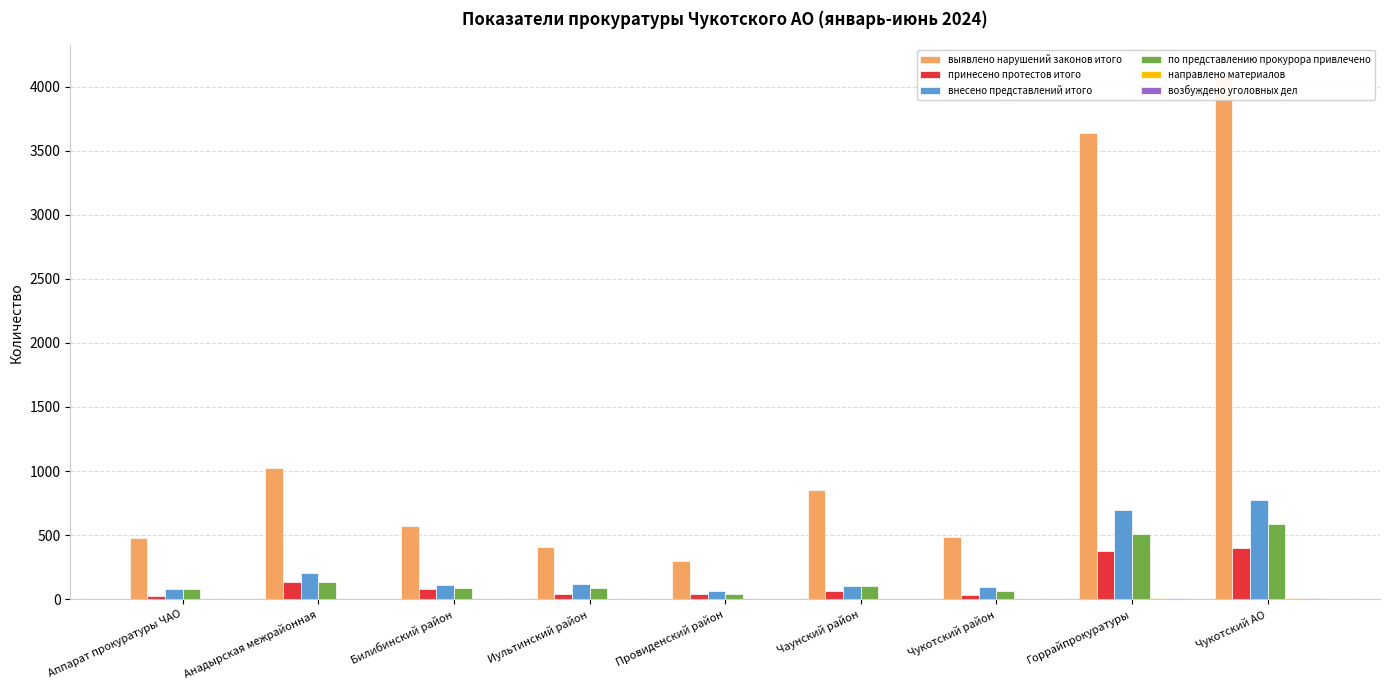

How many bars are there in each group?

6